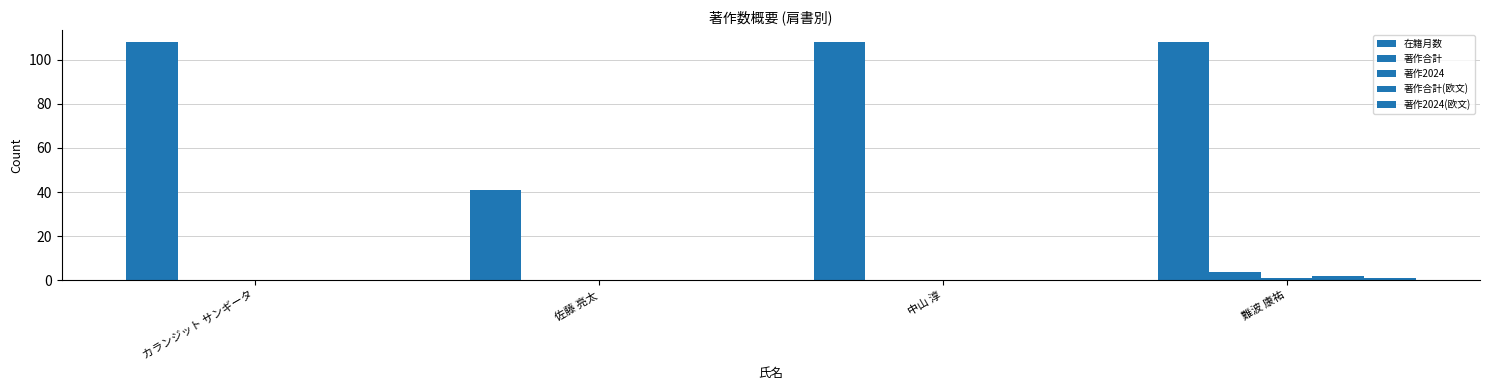

How many data points does each series have?

4